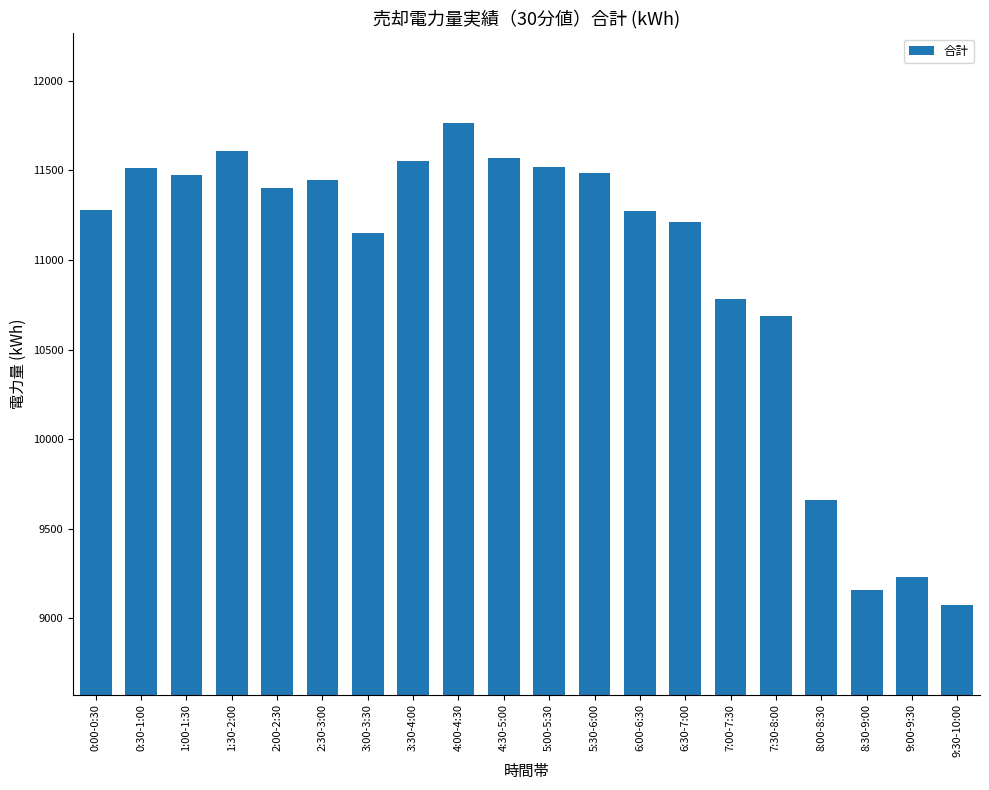

Where does the data first go above 11404?

0:30-1:00